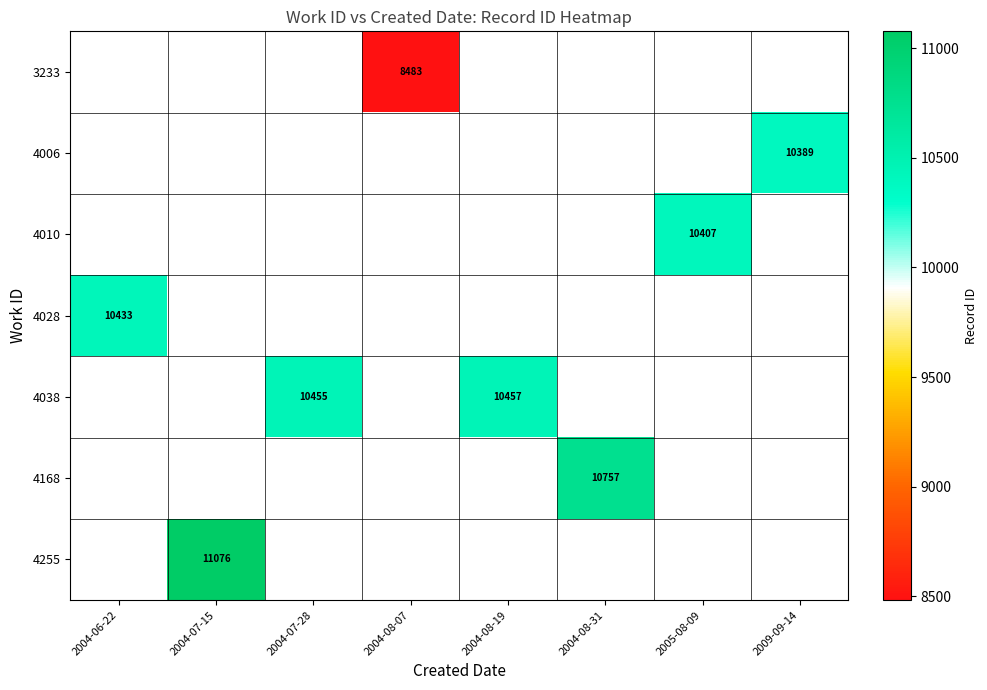

The 4028 series shows 10433 at 2004-06-22. True or false?

True